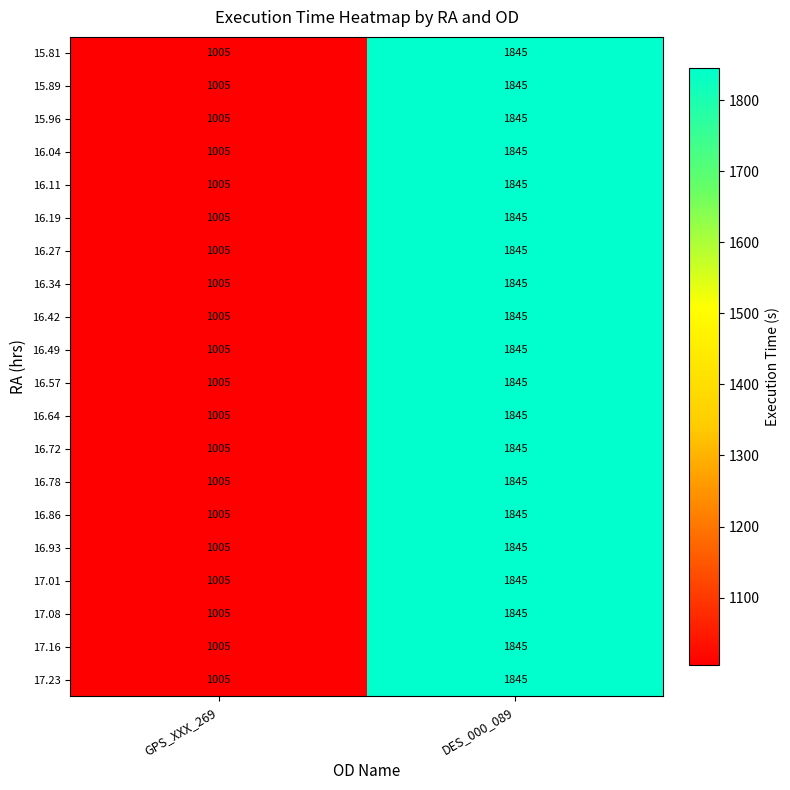

Rank the categories by 16.64 value from highest to lowest.

DES_000_089, GPS_XXX_269